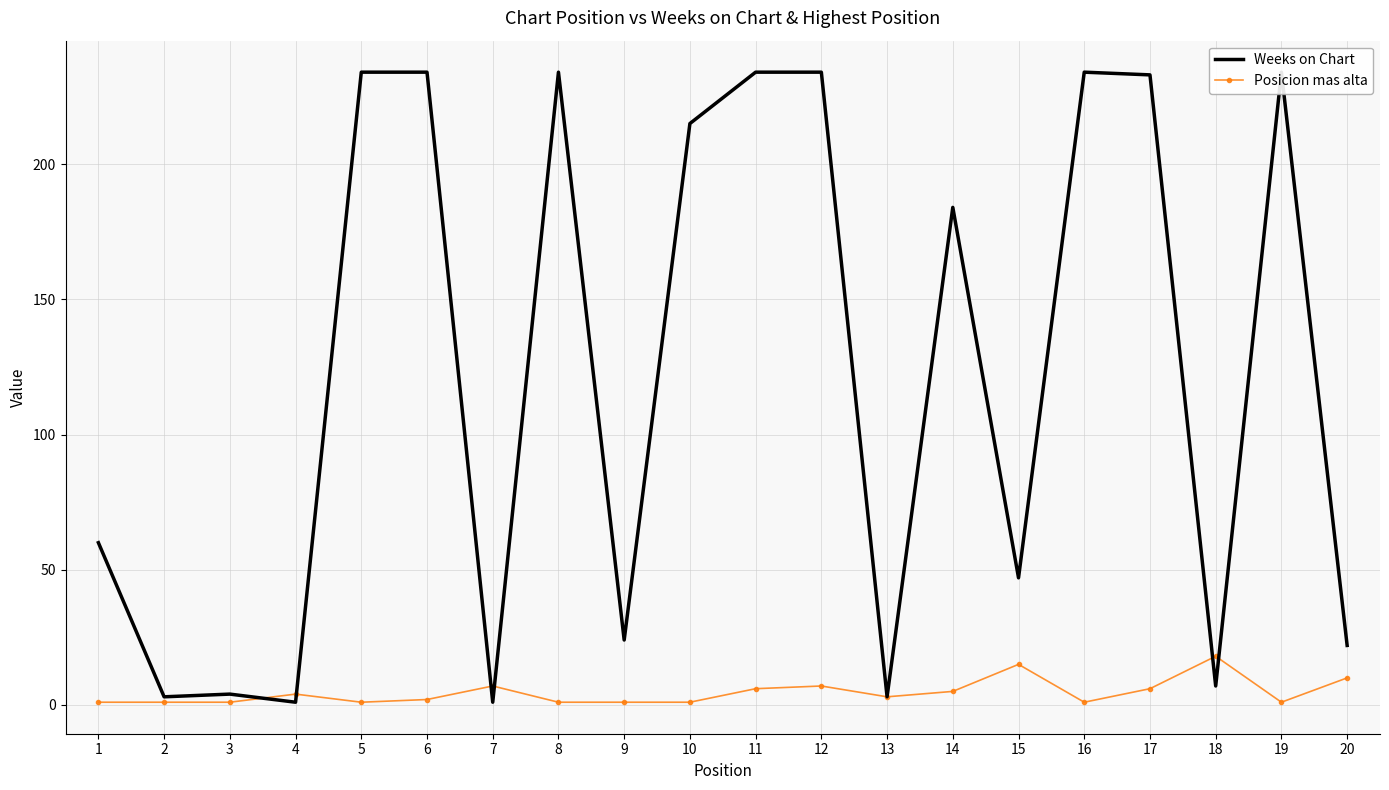

True or false: Posicion mas alta has more than 1 points higher than both neighbors.

True